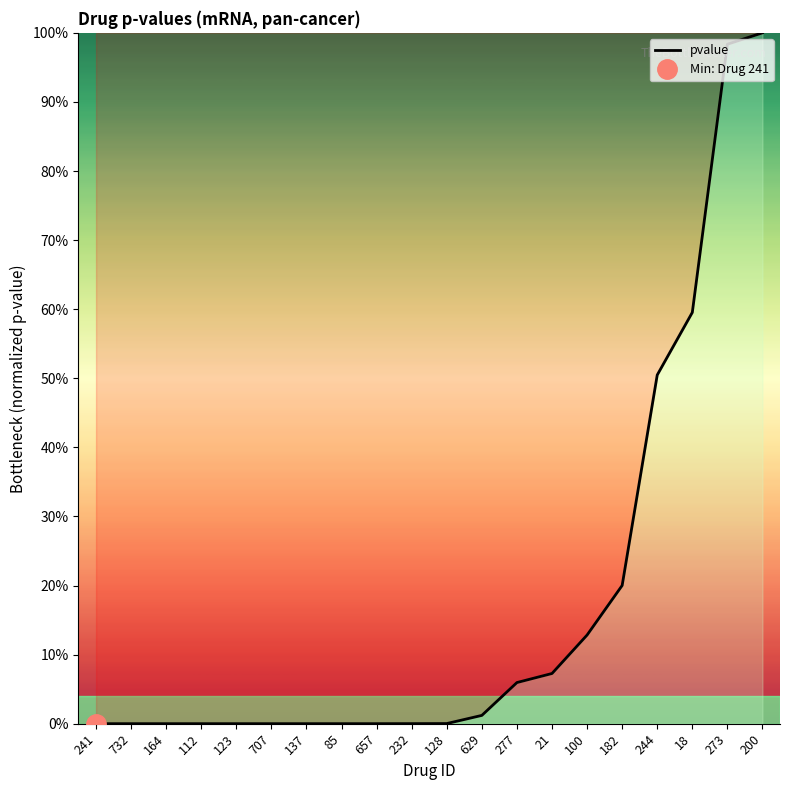

What position from the left is 629?

12